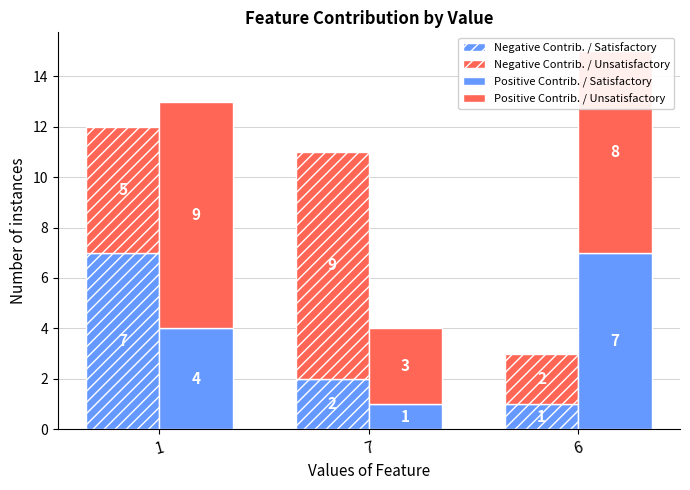

Which series has the largest total across all categories?

Positive Contrib. / Unsatisfactory